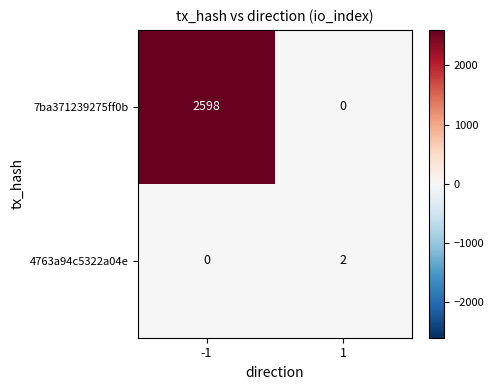

What is the spread (max minus min) of values at 1?

2